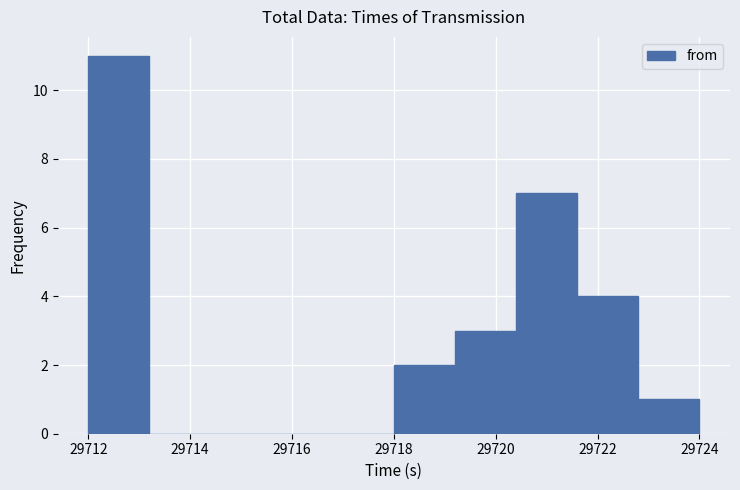

Reading left to right, transcribe this chart: for each bar, give the range it covers on the x-axis and its height. The values are not printed on the chart, so give them approximately, as read against the axis.

29712.0 to 29713.2: 11
29713.2 to 29714.4: 0
29714.4 to 29715.6: 0
29715.6 to 29716.8: 0
29716.8 to 29718.0: 0
29718.0 to 29719.2: 2
29719.2 to 29720.4: 3
29720.4 to 29721.6: 7
29721.6 to 29722.8: 4
29722.8 to 29724.0: 1